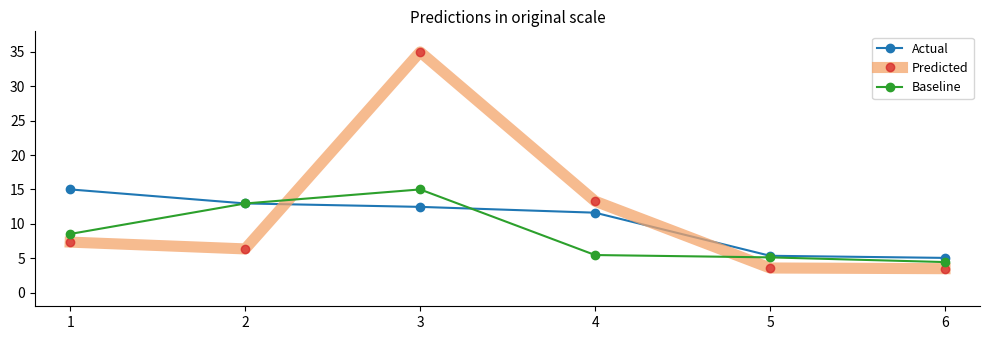

Which series has the widest spread of values?

Predicted